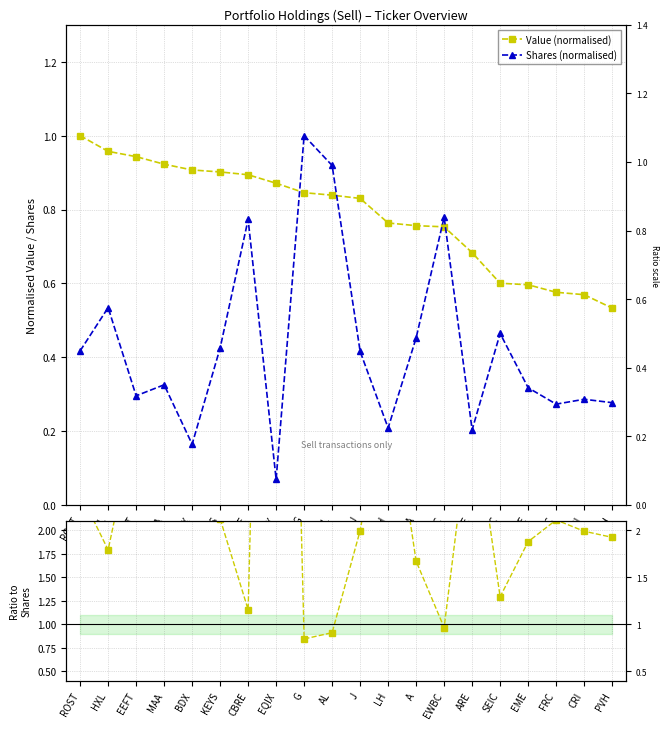

Which series has the largest range (max minus min)?

Value / Shares ratio